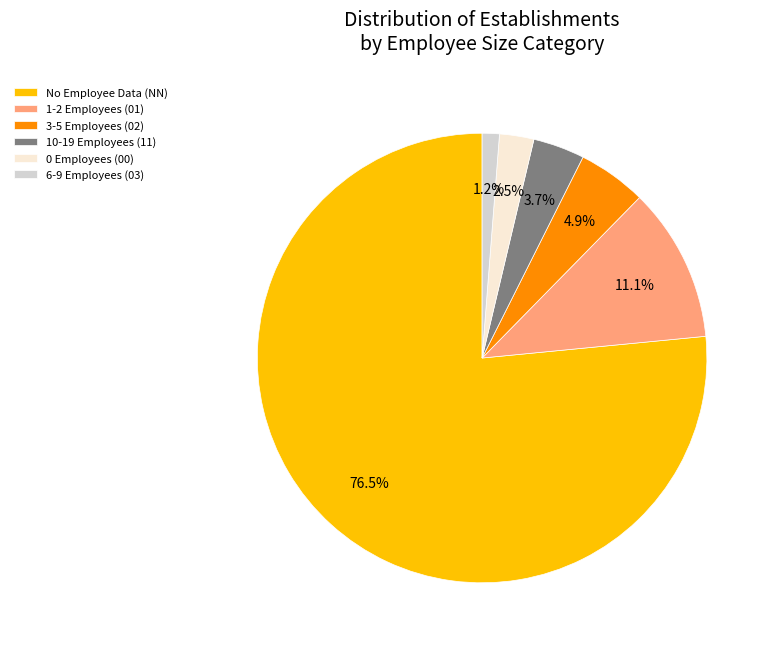

Between 6-9 Employees (03) and No Employee Data (NN), which is larger?

No Employee Data (NN)